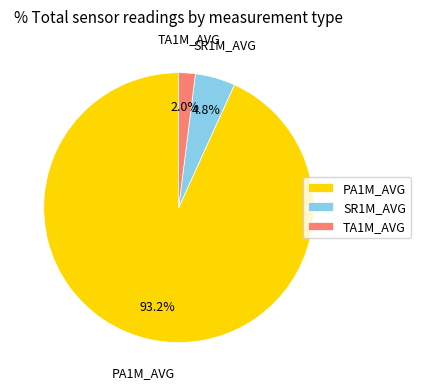

Is the sum of SR1M_AVG and TA1M_AVG greater than half?

No